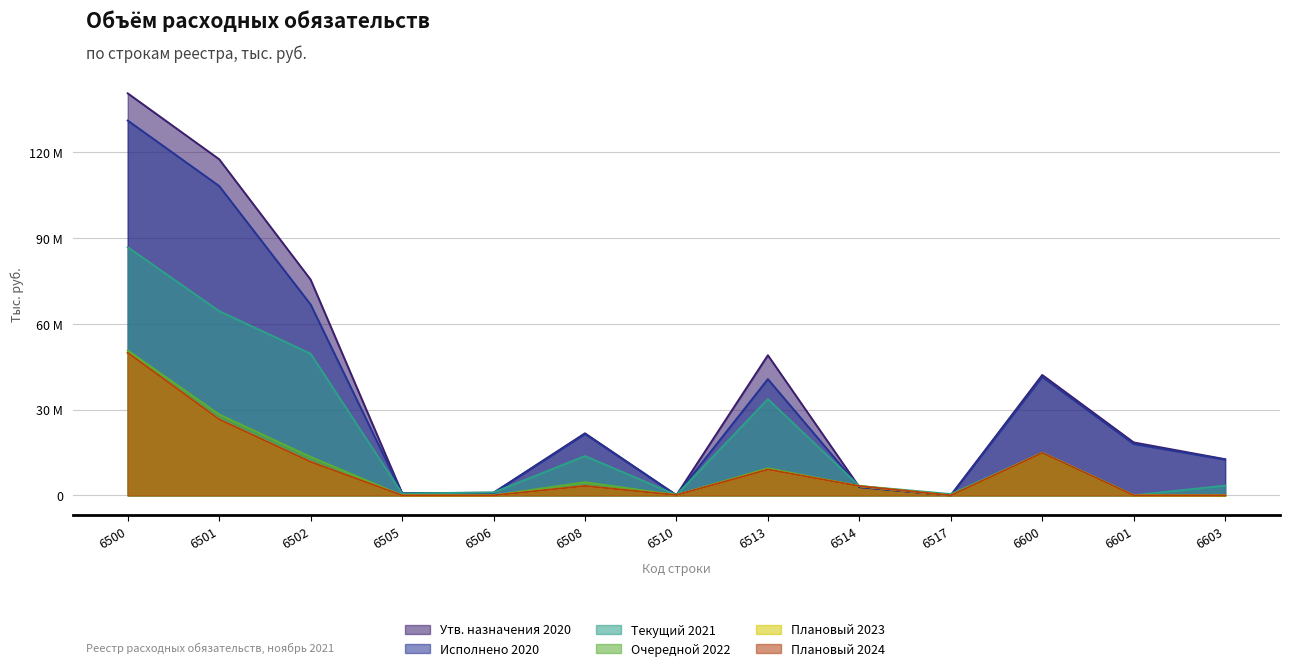

True or false: Утв. назначения 2020 has a value of 32964.1 at 6501.

False